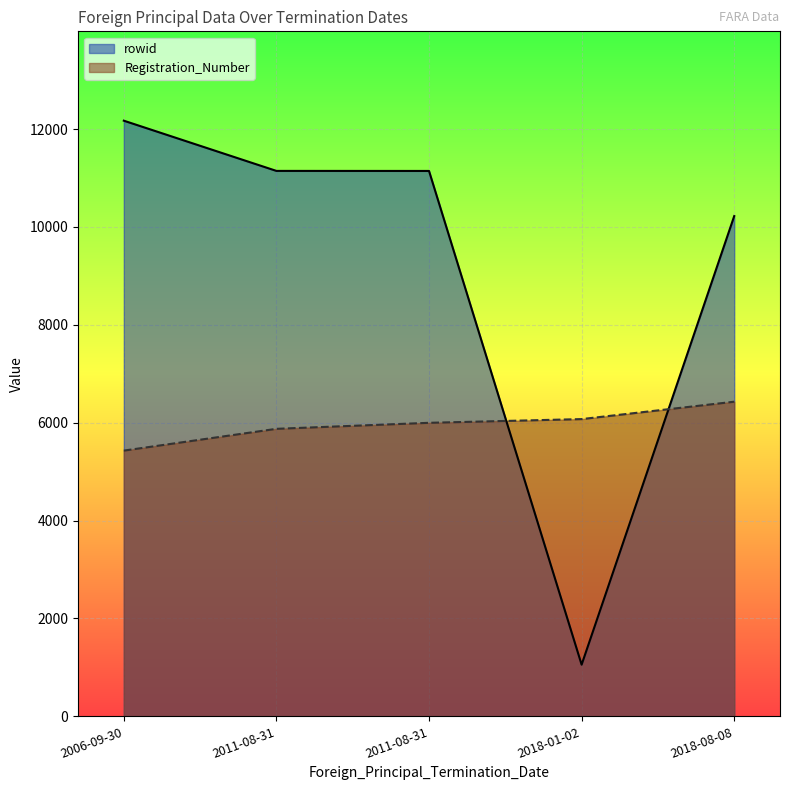

Between which two adjacent categories do Registration_Number and rowid first intersect?

2011-08-31 and 2018-01-02